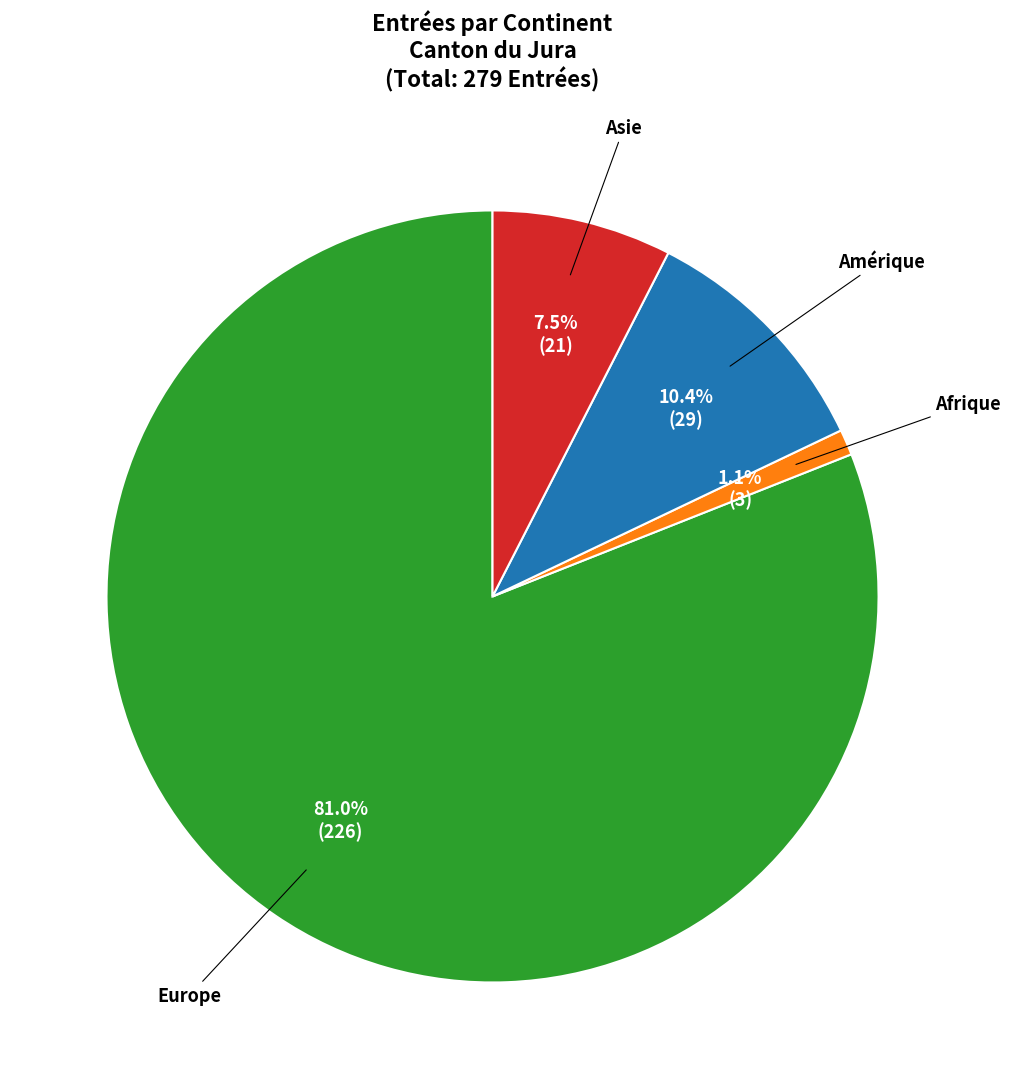

The Europe slice represents 81% of the pie. True or false?

True